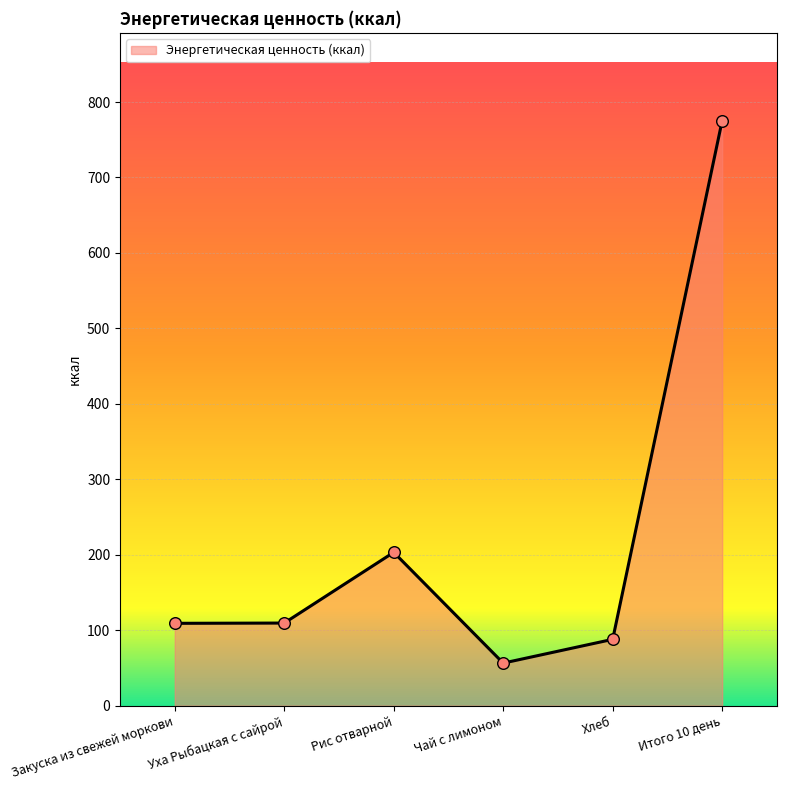

What is the change in value from Уха Рыбацкая с сайрой to Рис отварной?

+93.7